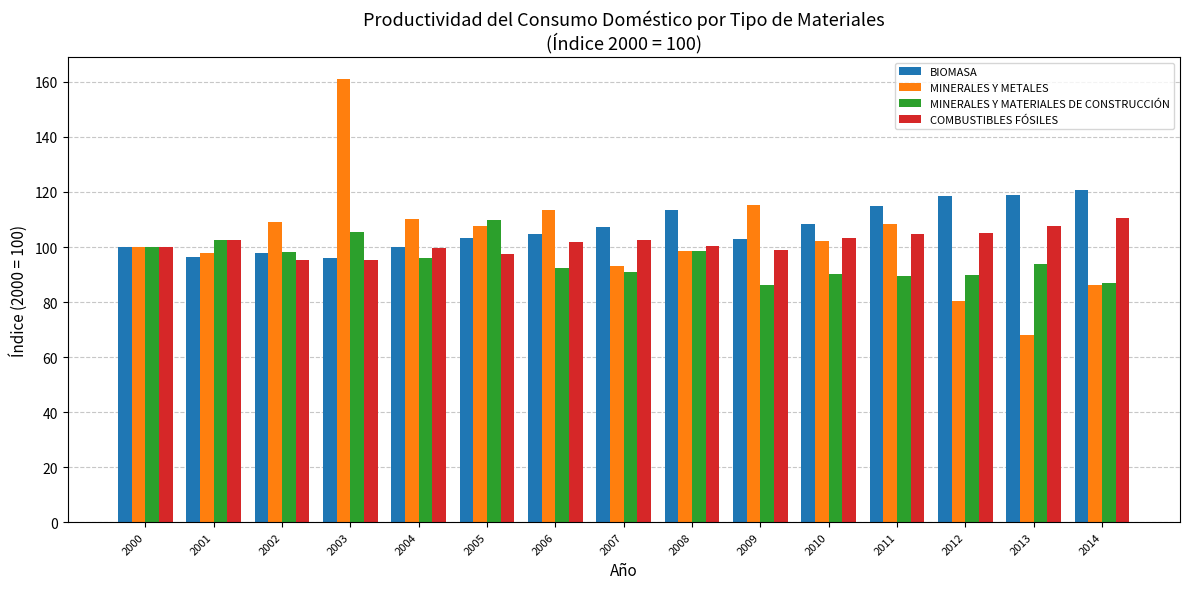

True or false: BIOMASA has a value of 175.1 at 2006.

False